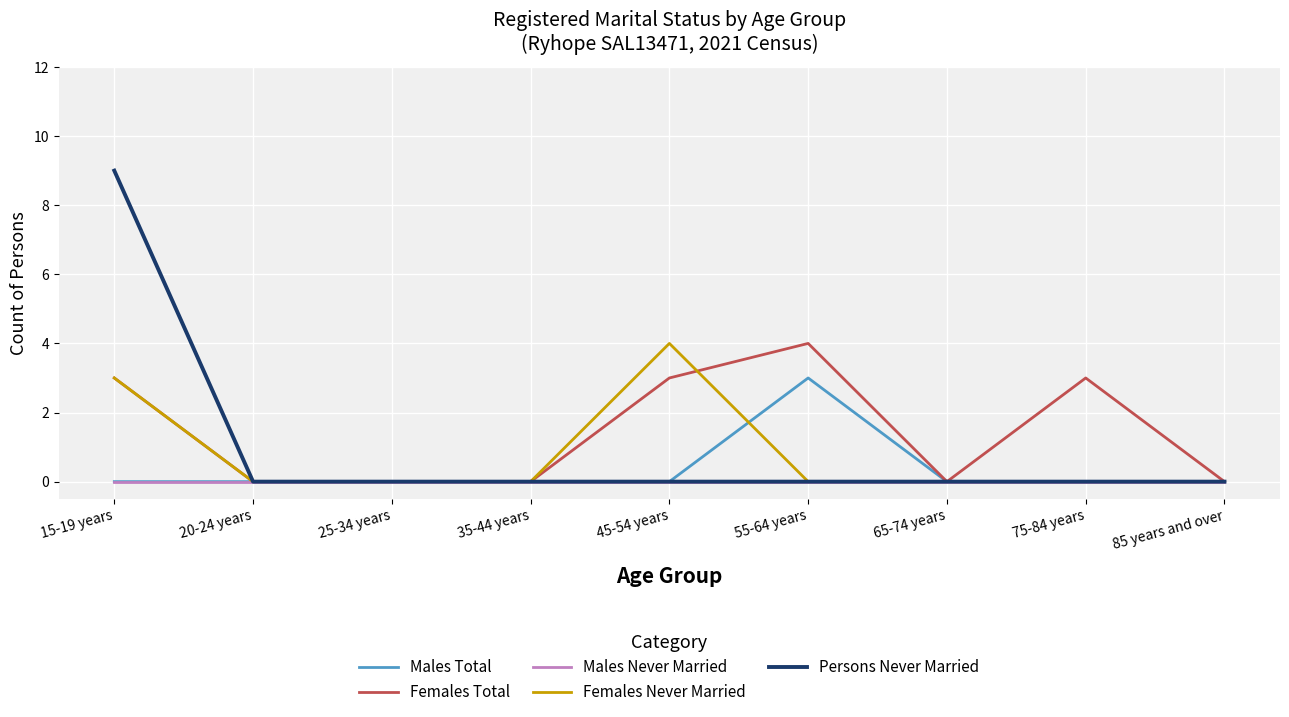

The Persons Never Married series shows 6 at 25-34 years. True or false?

False